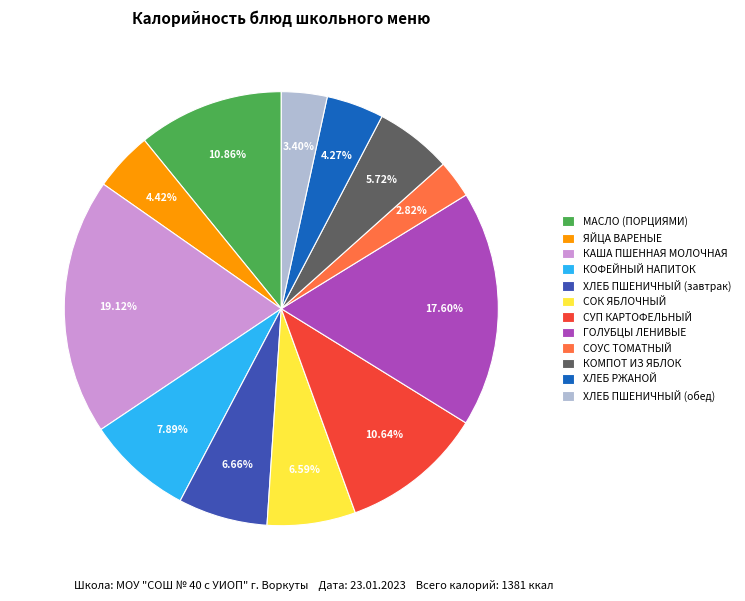

To the nearest percent, what is the difference between the largest and smallest slice percentages?

16%